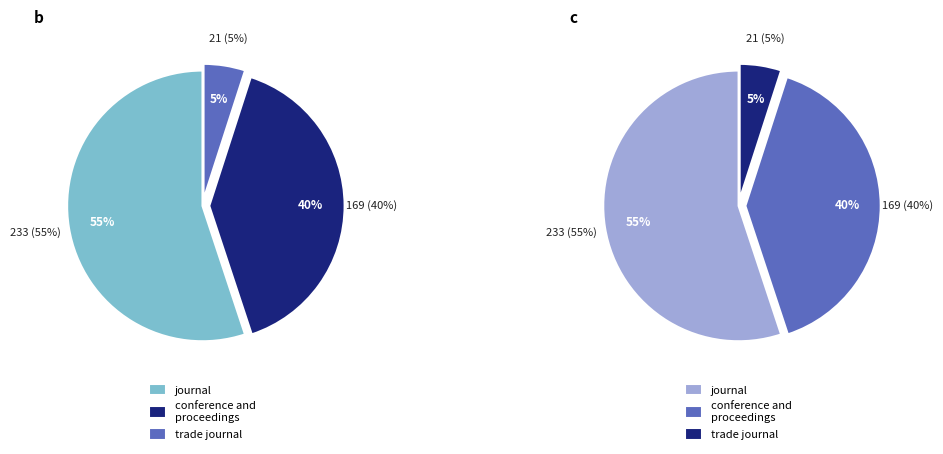

Between journal and conference and proceedings, which is larger?

journal